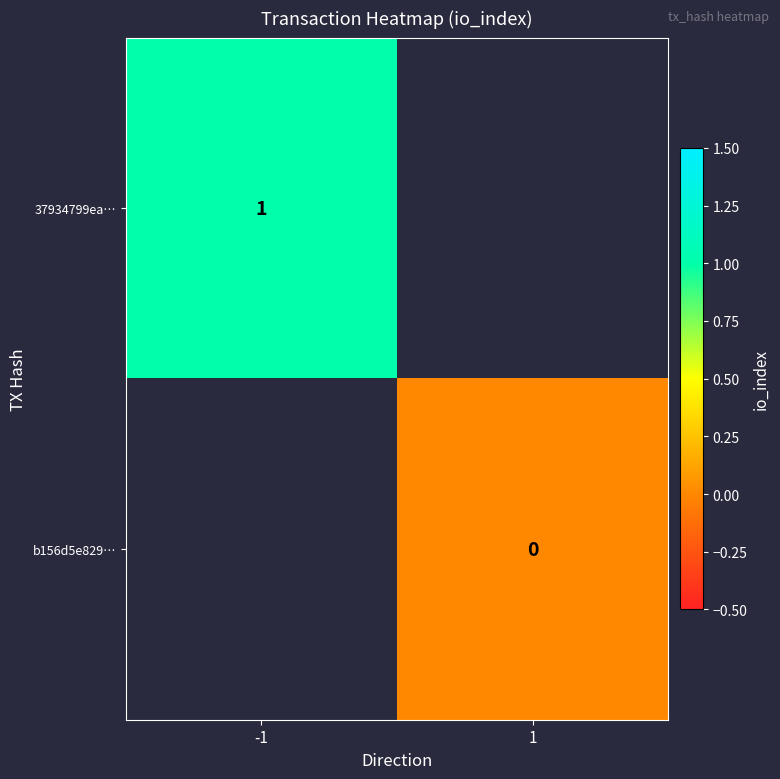

True or false: 37934799ea… has a value of 0 at -1.

False